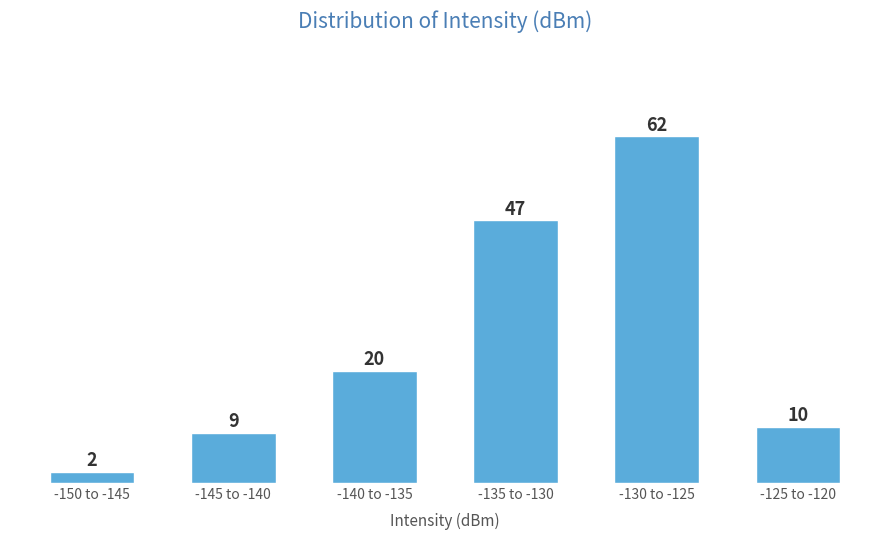

Reading left to right, extract all data points from this chart.

-150 to -145=2	-145 to -140=9	-140 to -135=20	-135 to -130=47	-130 to -125=62	-125 to -120=10